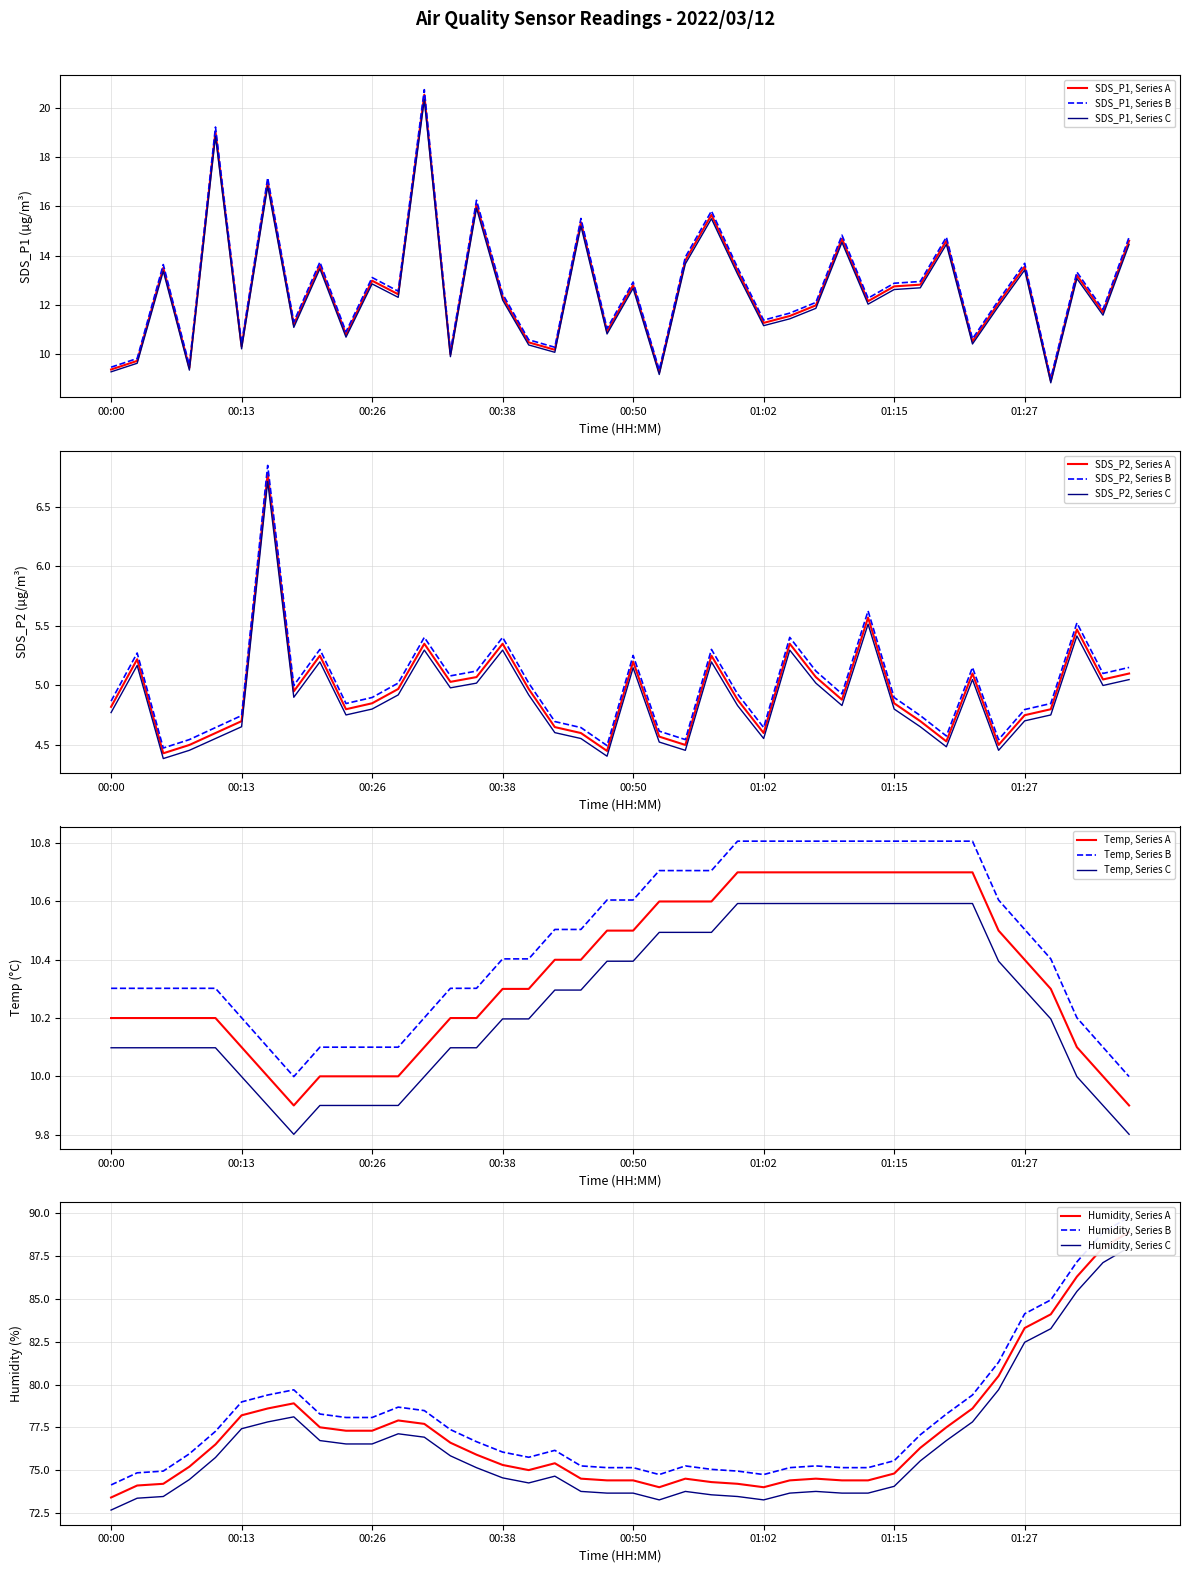

The value of SDS_P1, Series B at 01:15 is 12.9. True or false?

True